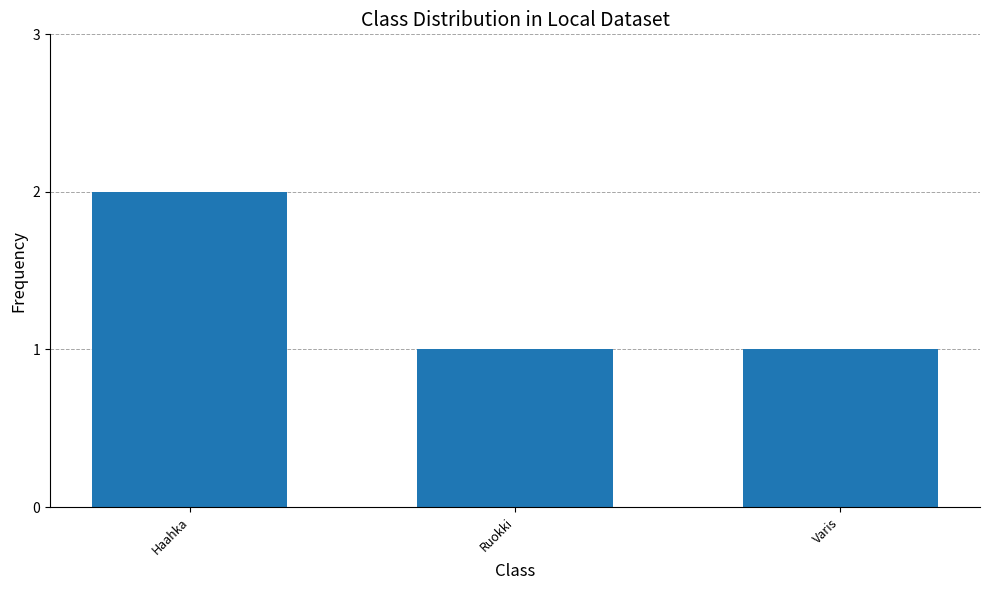

What is the difference between the maximum and minimum values?

1